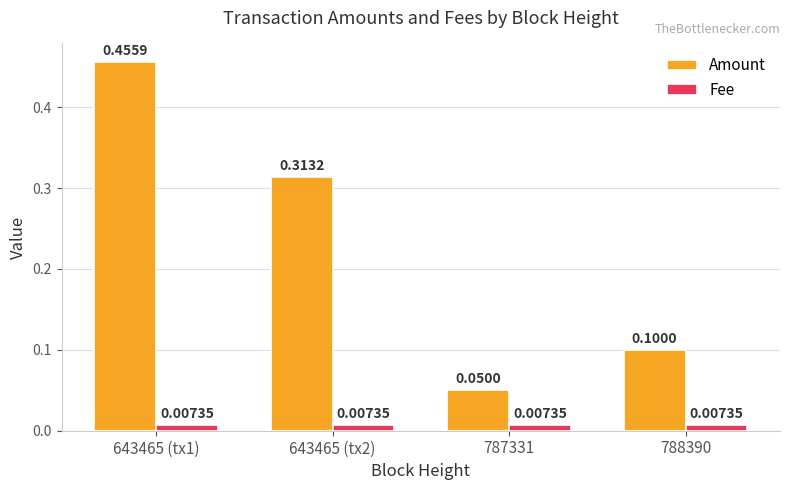

What are all the series names shown in the legend?

Amount, Fee